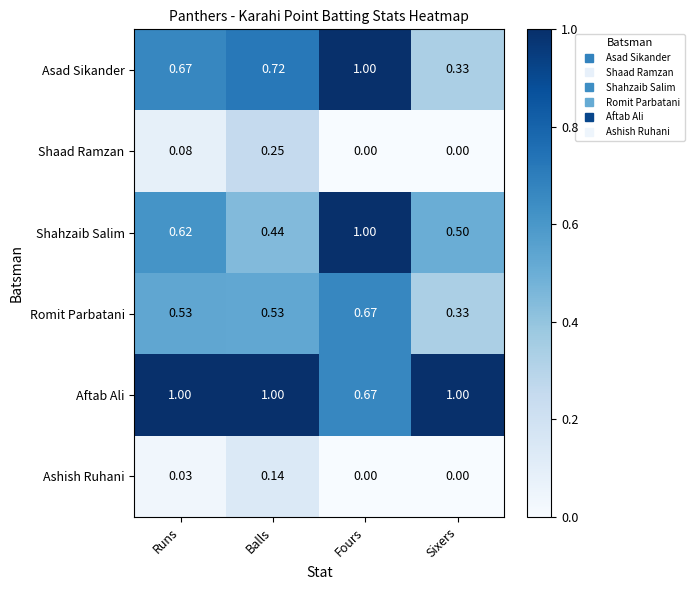

Is the value of Romit Parbatani at Sixers greater than the value of Aftab Ali at Balls?

No